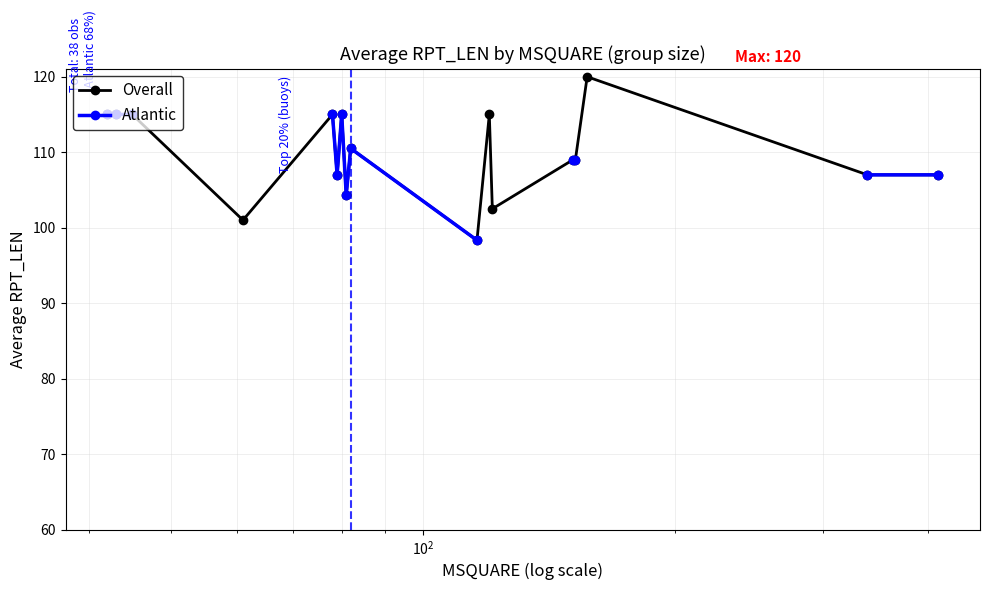

True or false: Atlantic and Overall intersect in this chart.

False